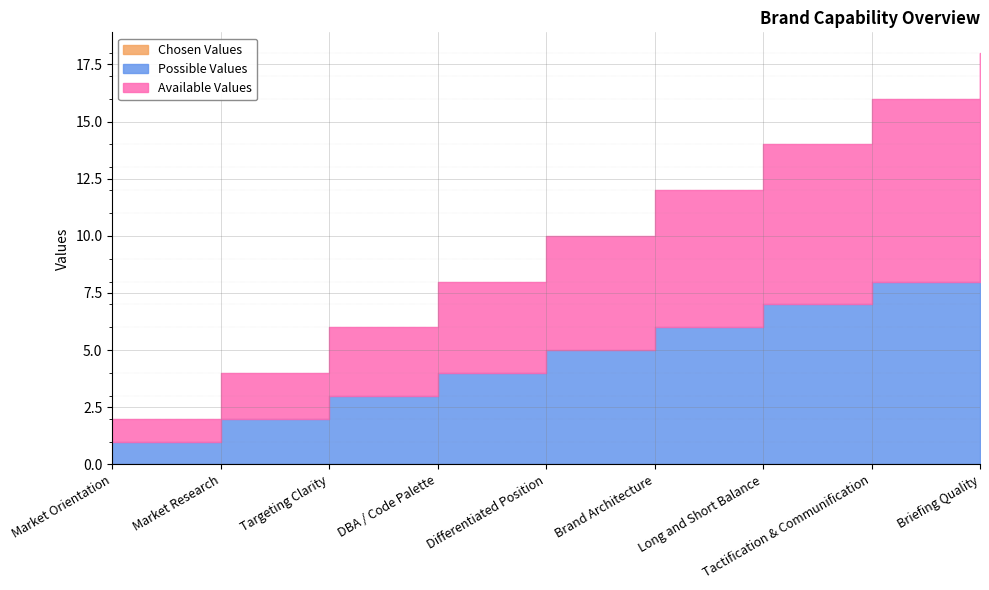

At which label does Possible Values first exceed 5?

Brand Architecture